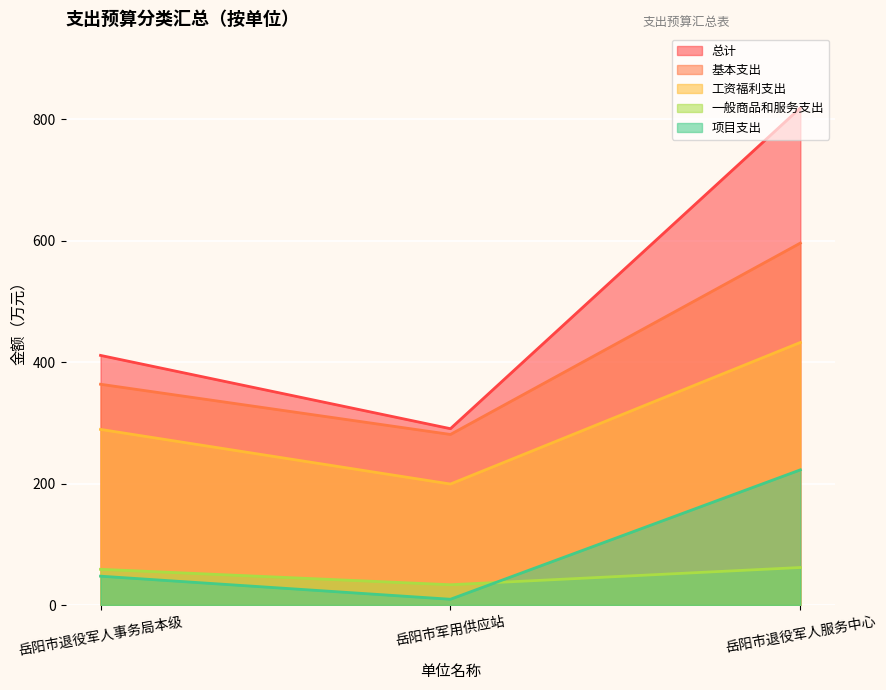

What is the difference between the maximum and minimum values in the 工资福利支出 series?

233.1